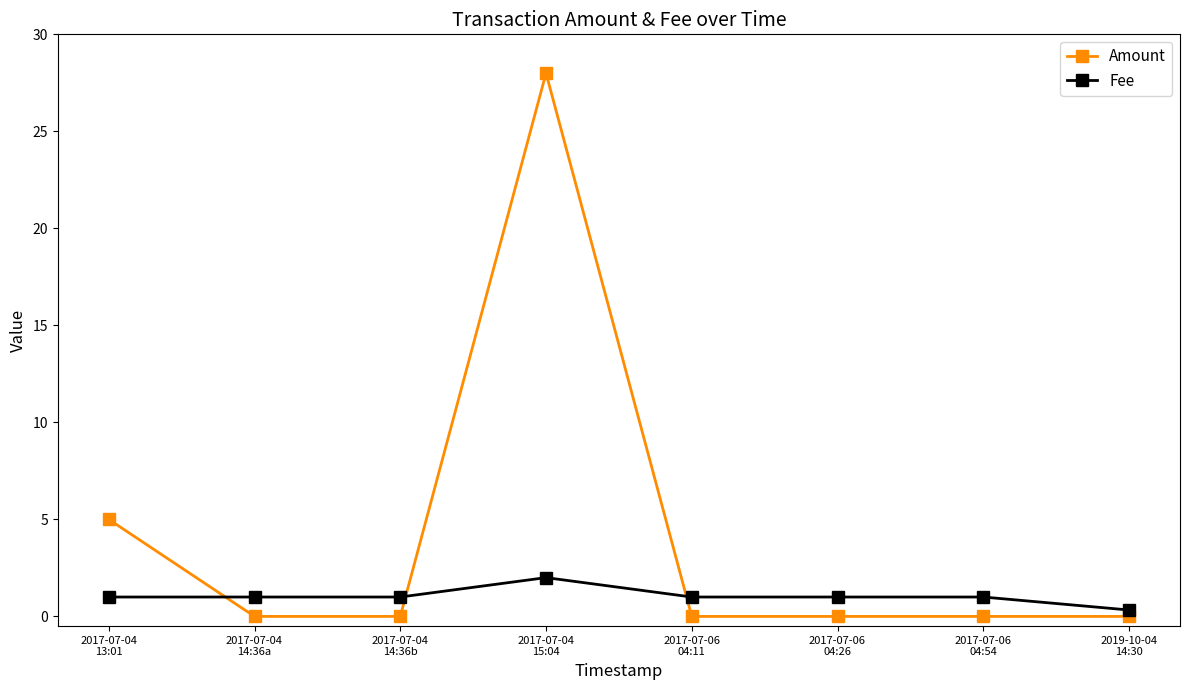

Which category has the highest value across all series?

2017-07-04
15:04